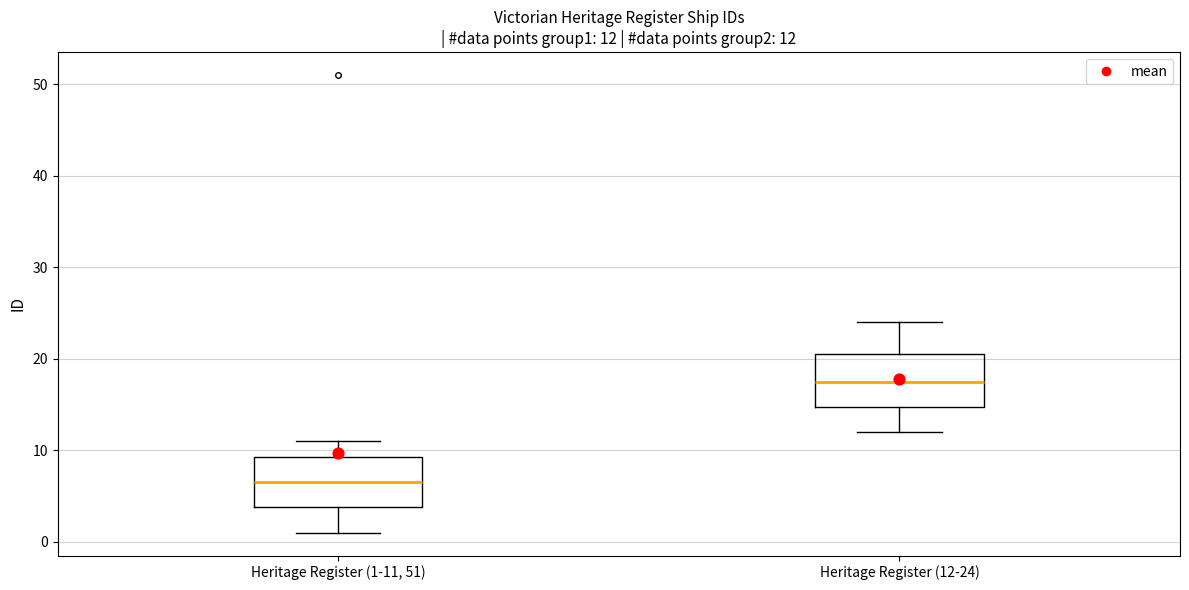

Which box has the highest median line?

Heritage Register (12-24)